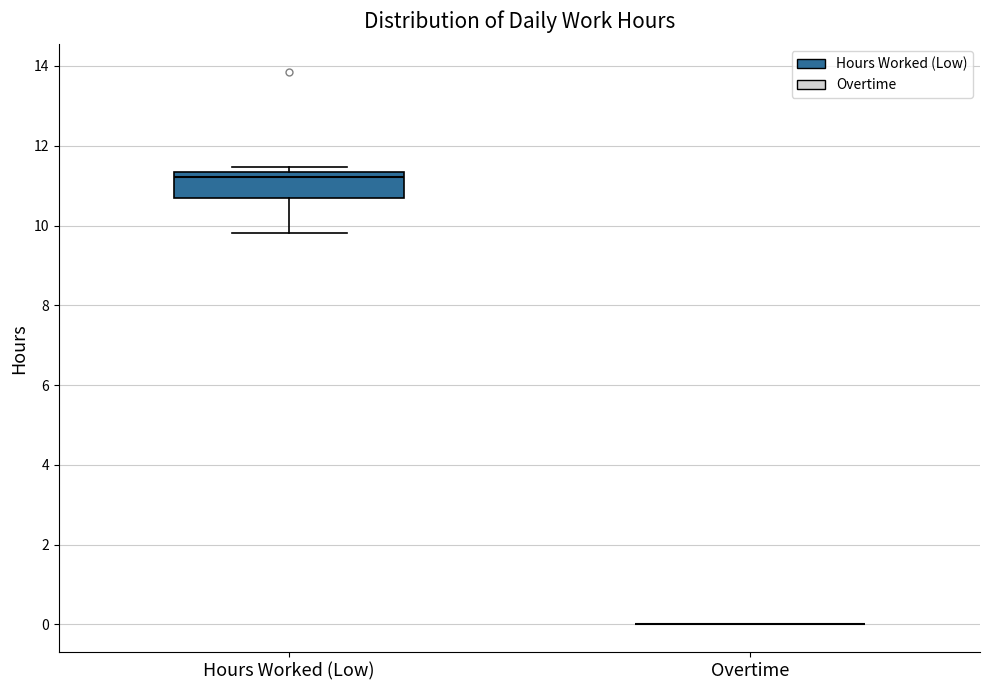

Where is the lower edge of the box for Hours Worked (Low) on the y-axis? The values are not printed on the chart, so give them approximately, as read against the axis.

10.6